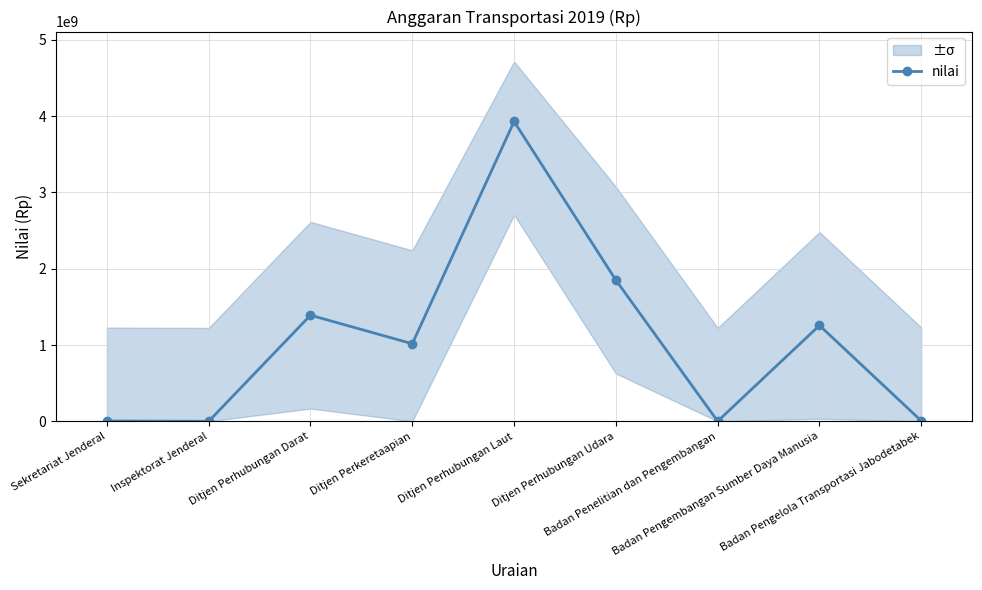

What is the label of the 2nd point from the right?

Badan Pengembangan Sumber Daya Manusia